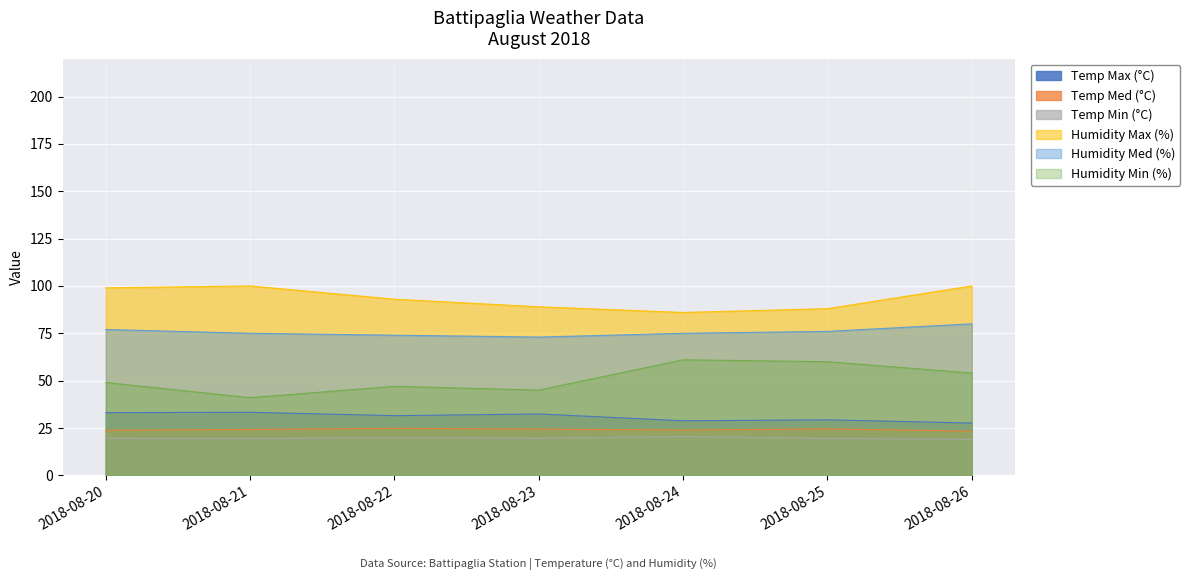

How many interior local valleys does the Humidity Med (%) series have?

1